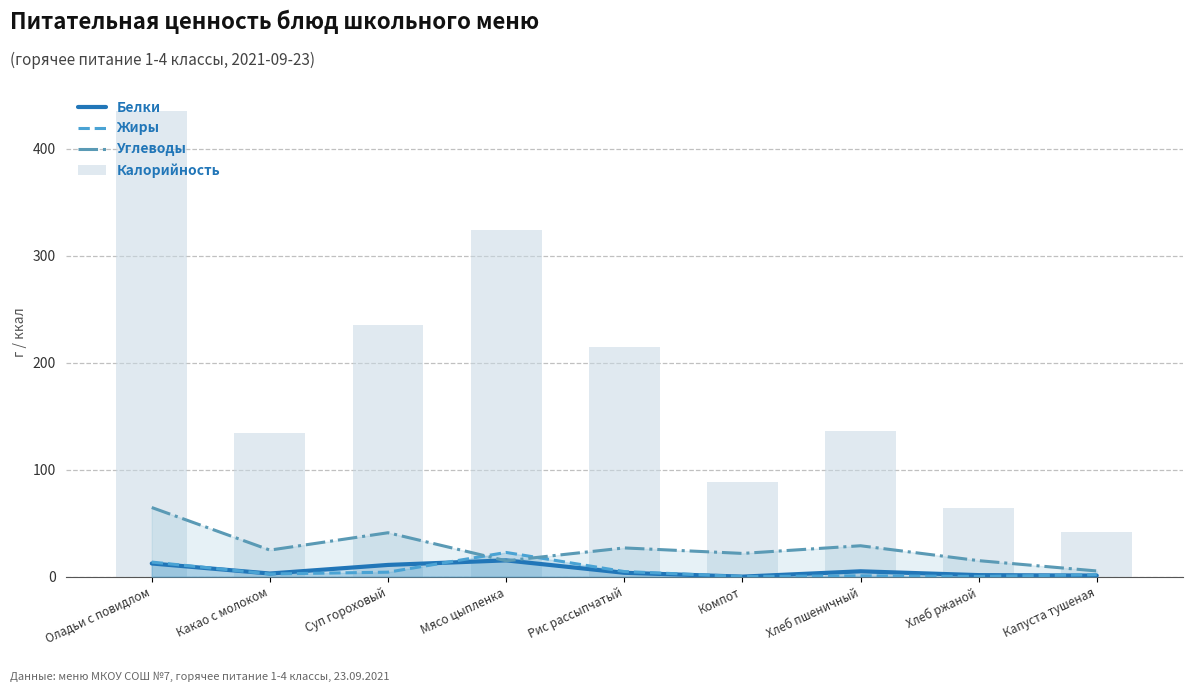

Is the value of Белки at Какао с молоком greater than the value of Калорийность at Суп гороховый?

No